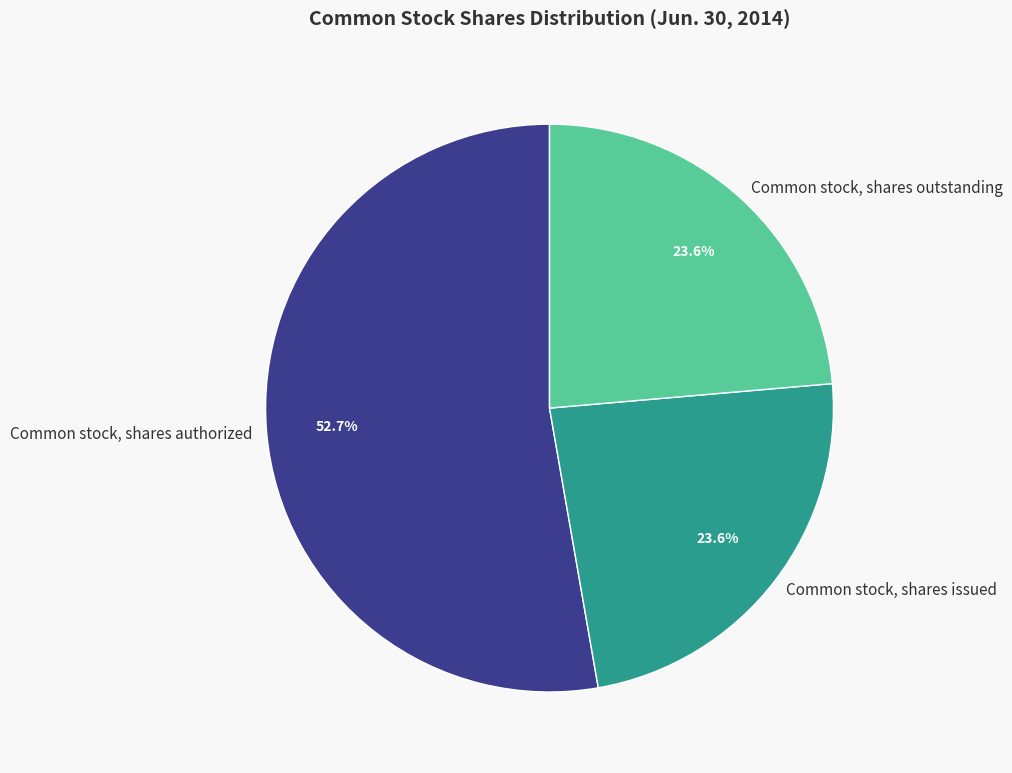

How many slices are in this pie chart?

3